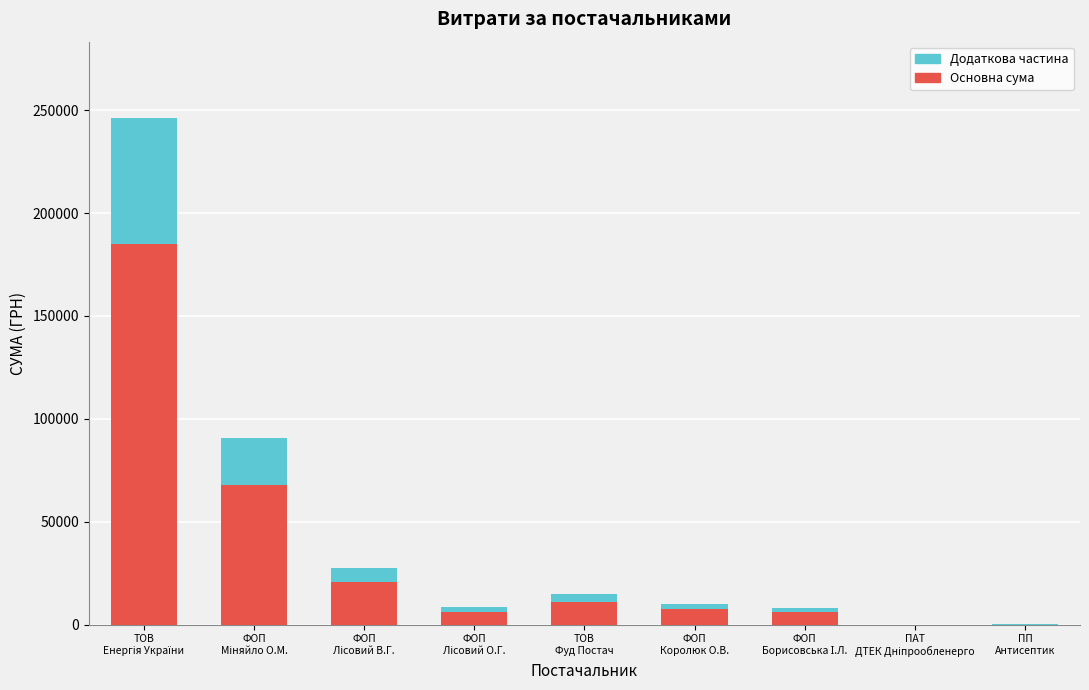

How many data points does each series have?

9